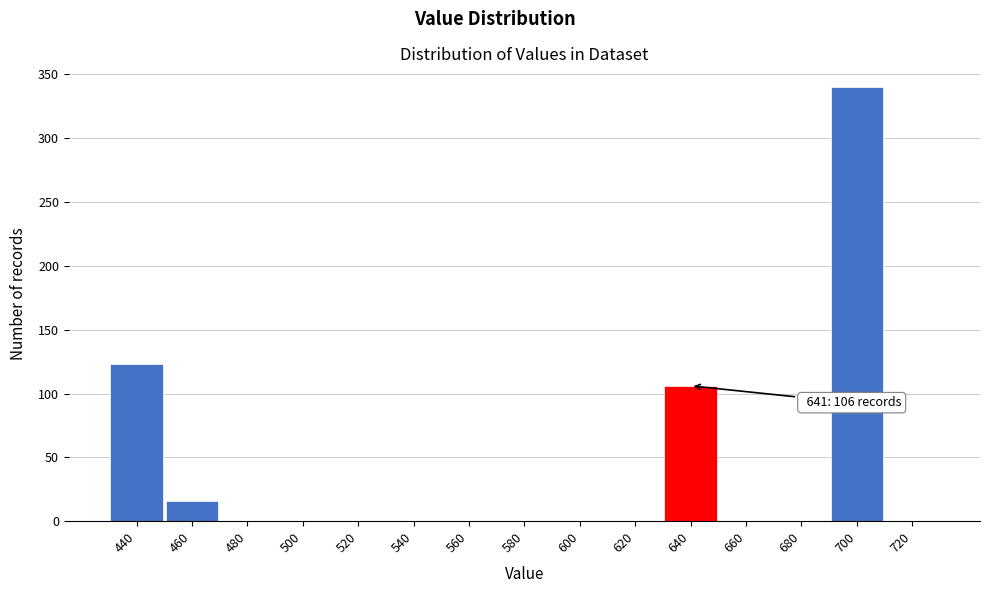

Reading left to right, extract all data points from this chart.

440=123	460=16	480=0	500=0	520=0	540=0	560=0	580=0	600=0	620=0	640=106	660=0	680=0	700=340	720=0